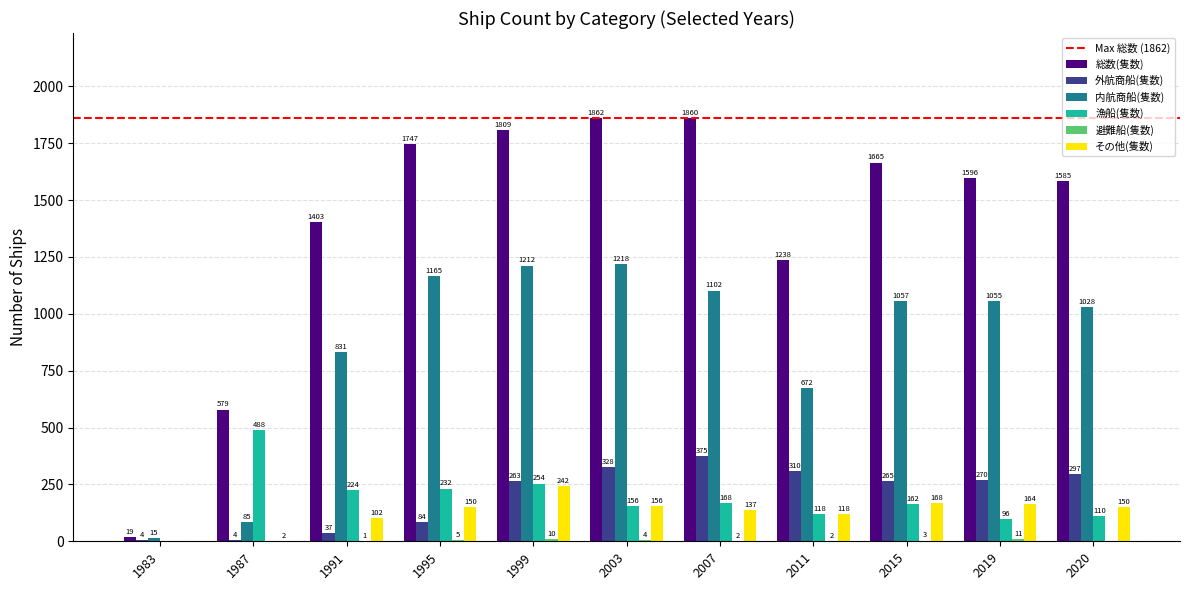

What is the maximum value shown in the chart?

1862